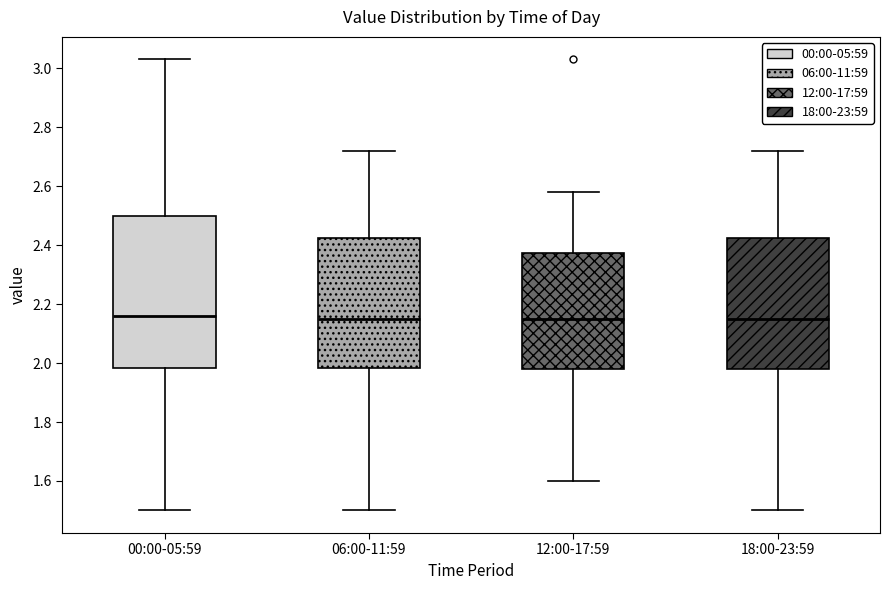

Which box is the tallest, from its lower edge to its upper edge?

00:00-05:59